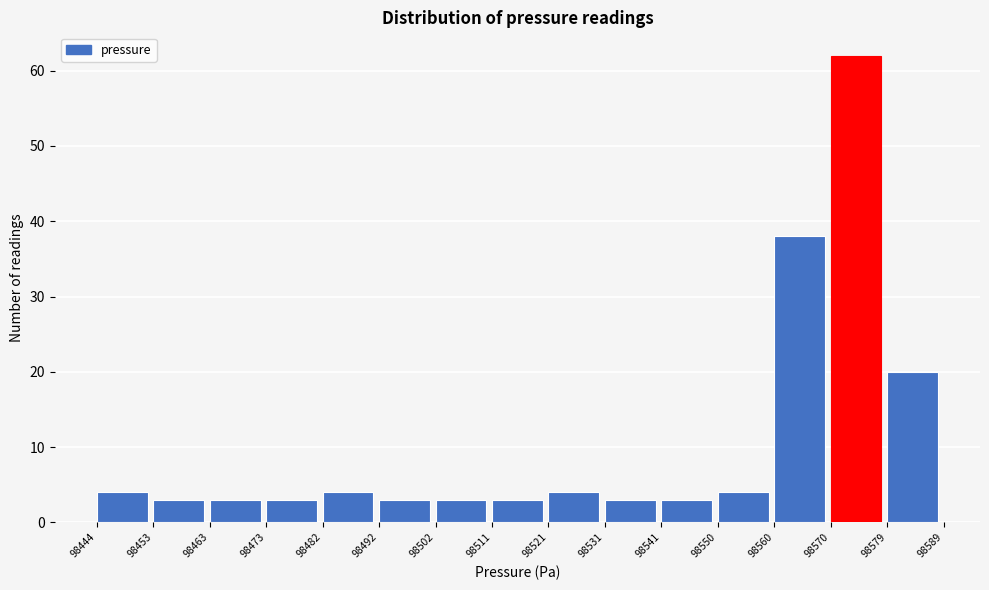

What is the height of the bar covering 98473 to 98482 on the x-axis? The values are not printed on the chart, so give them approximately, as read against the axis.

3